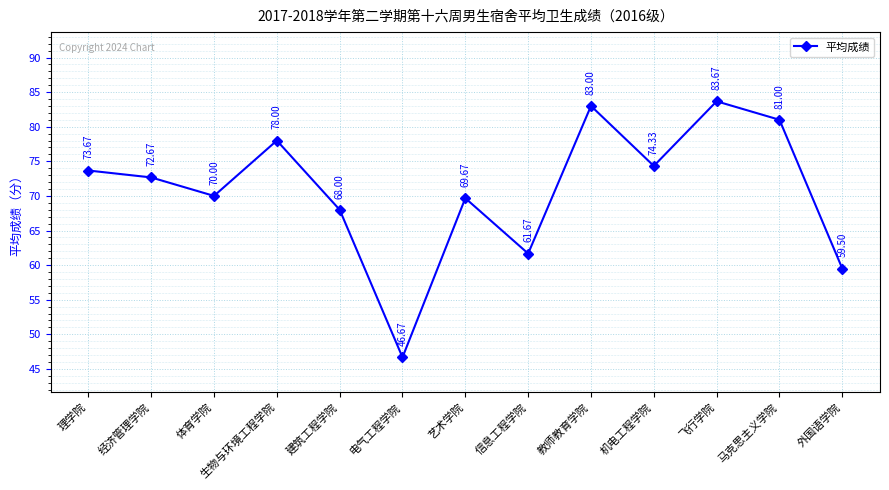

What is the difference between the maximum and minimum values?

37.0